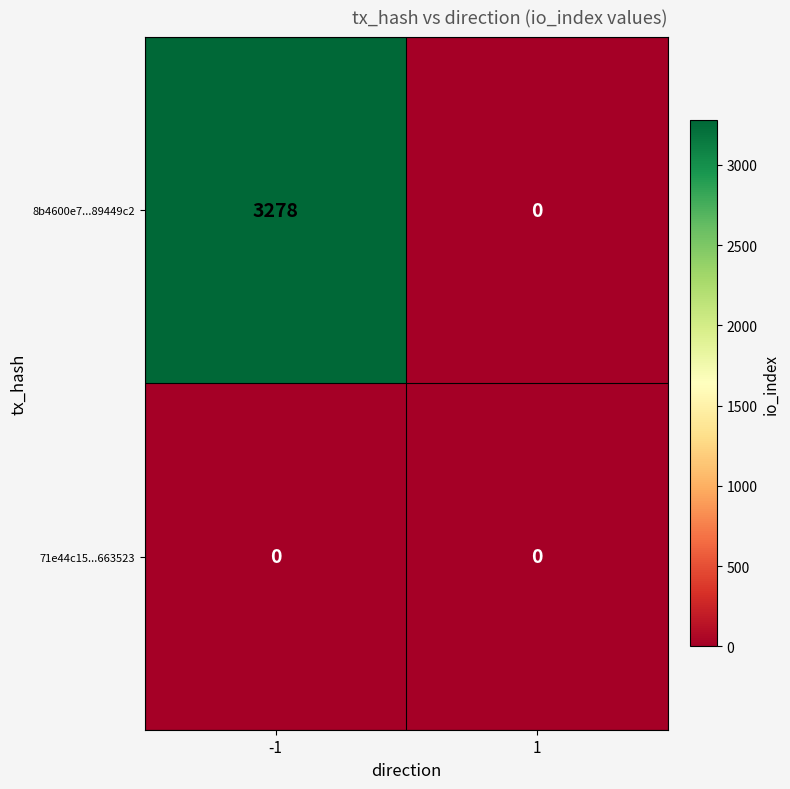

What is the maximum value for 8b4600e7...89449c2?

3278